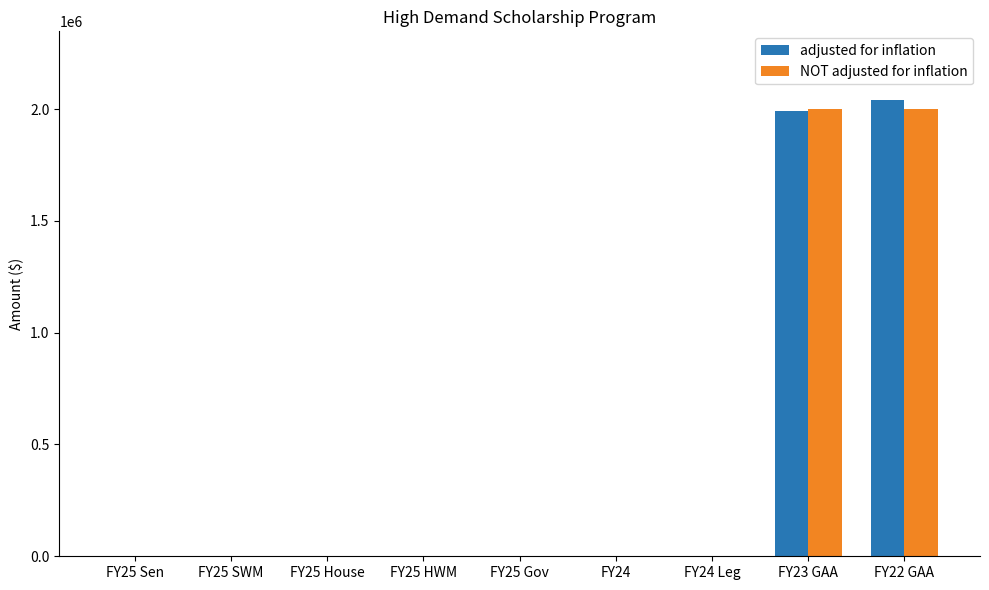

At which label does adjusted for inflation reach its peak?

FY22 GAA